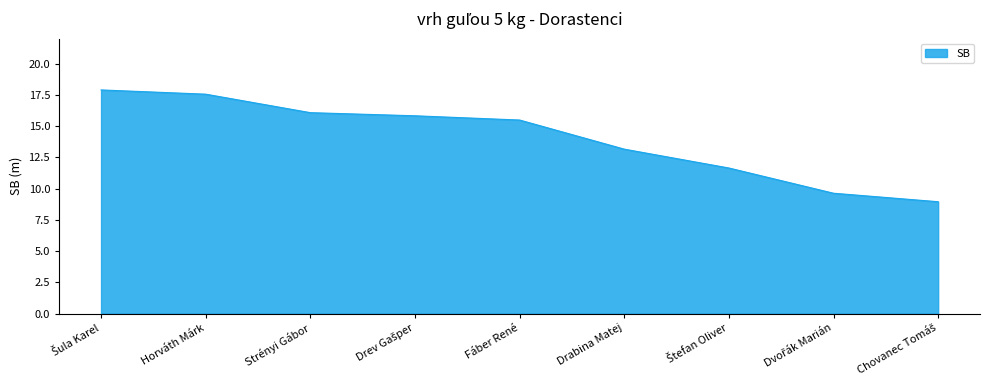

Which has a higher value, Strényi Gábor or Drabina Matej?

Strényi Gábor